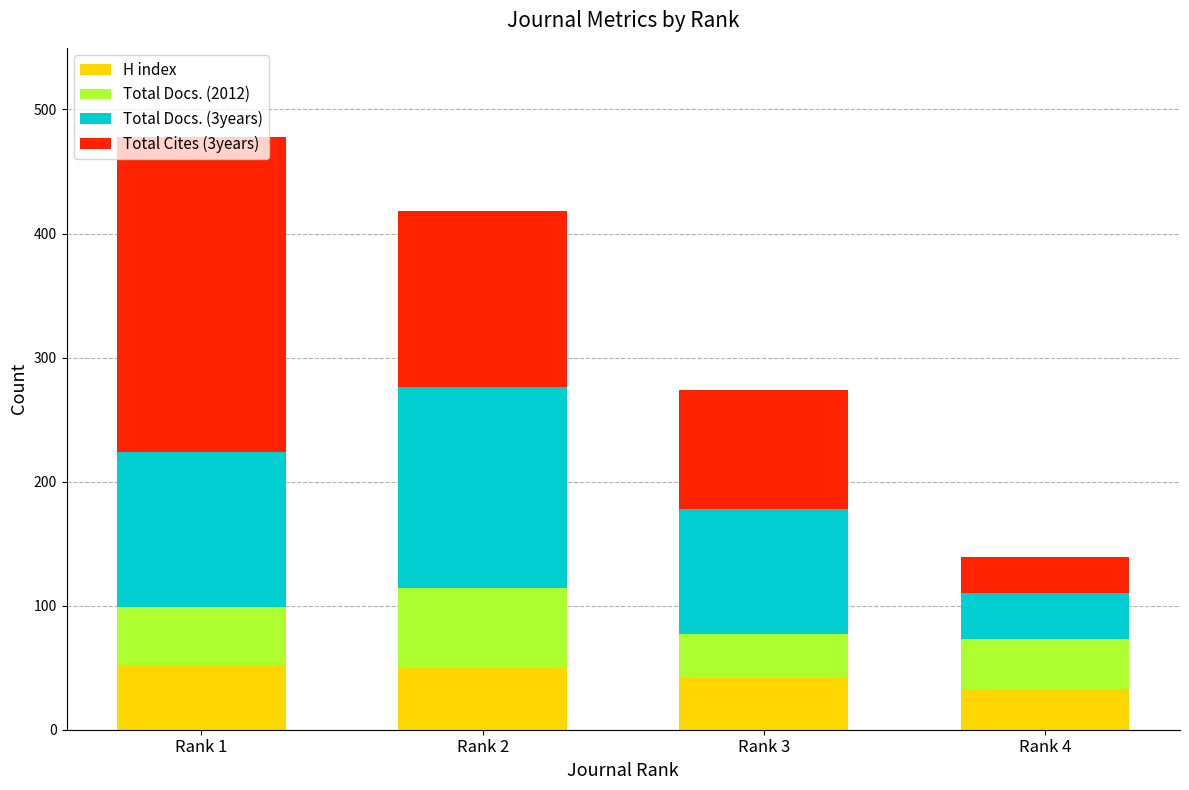

The H index series shows 71 at Rank 3. True or false?

False